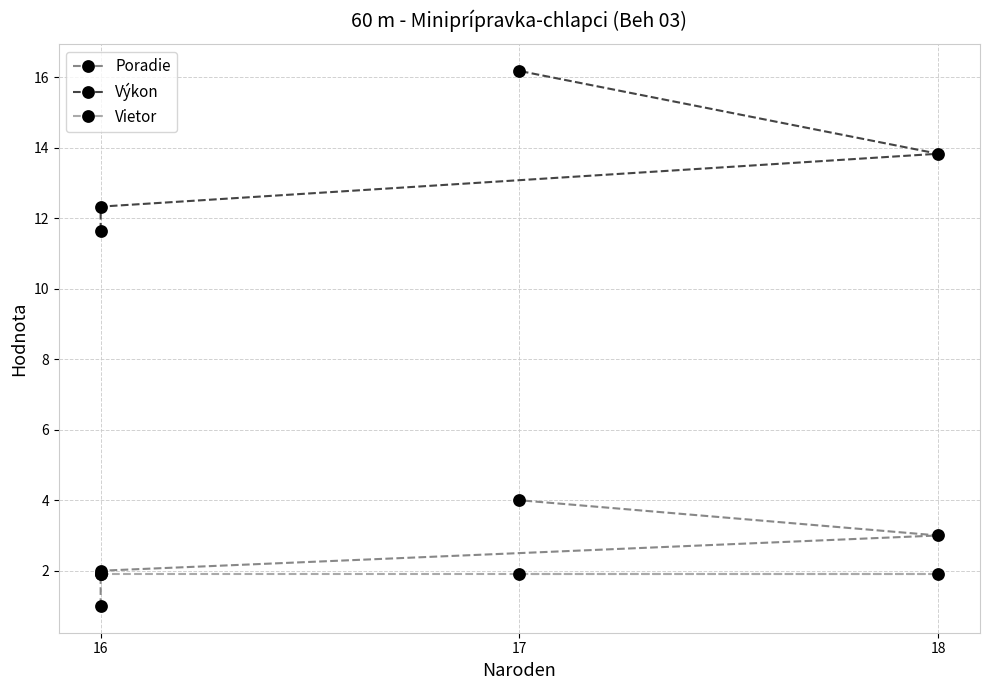

At 17, list the series in order from largest to smallest.

Výkon, Poradie, Vietor